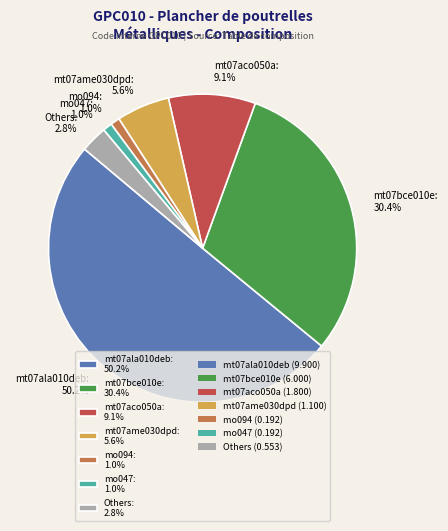

How much of the chart is everything except mt07ame030dpd: 5.6%?

94.4%